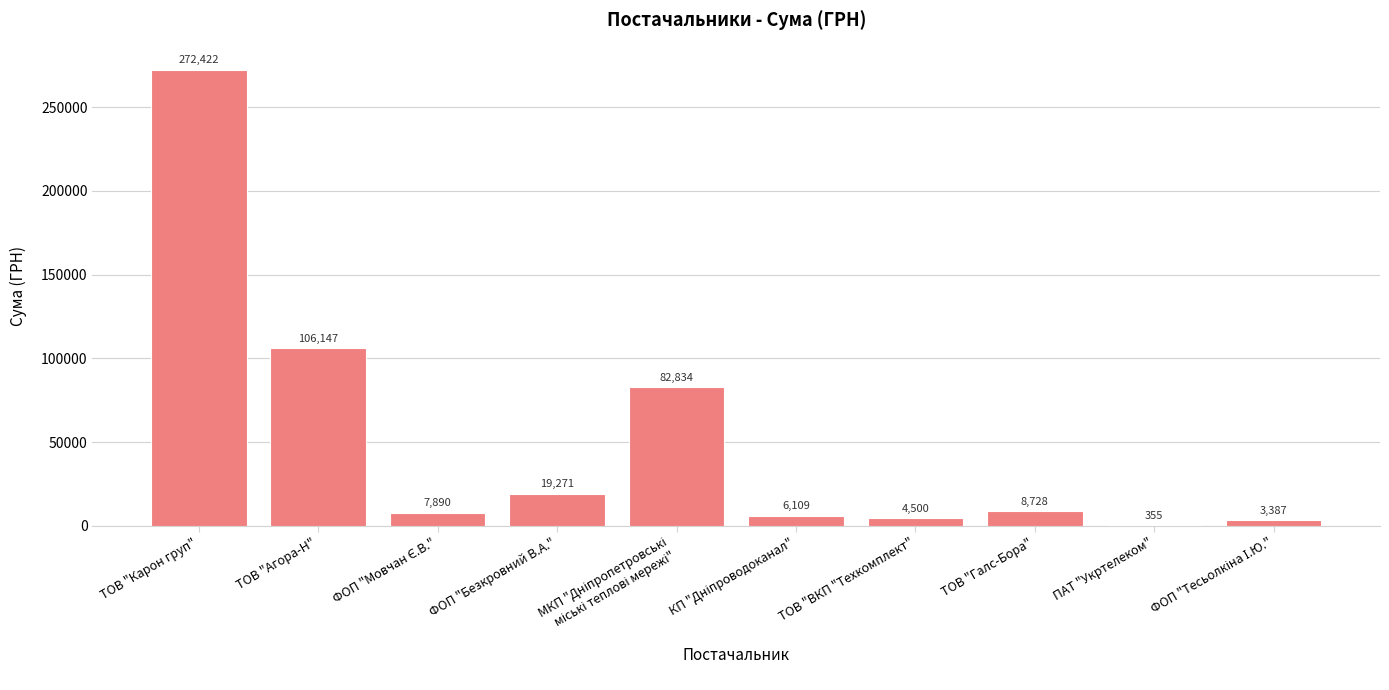

At which category does the chart reach its peak across all series?

ТОВ "Карон груп"